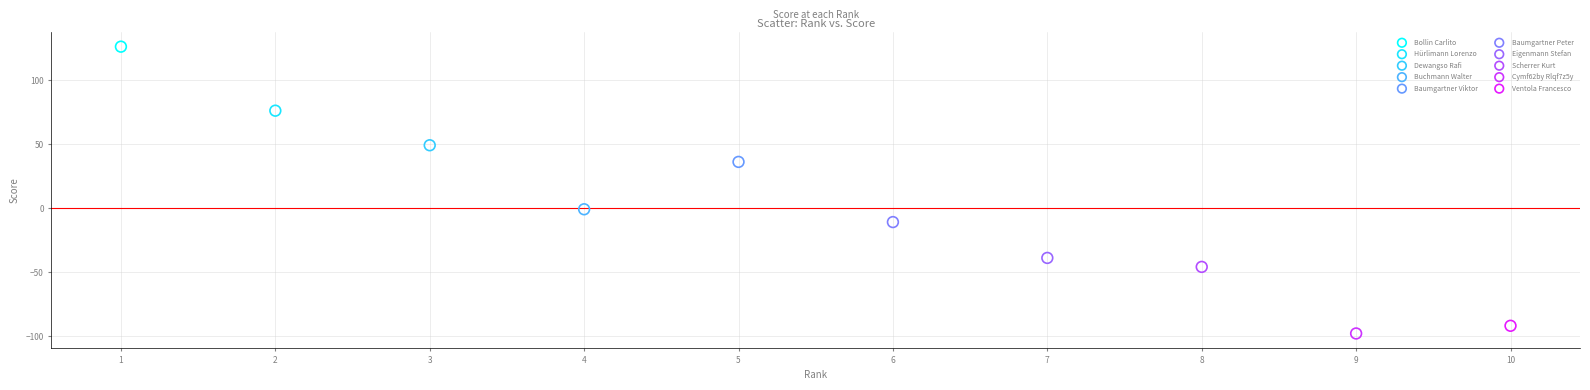

What are all the series names shown in the legend?

Bollin Carlito, Hürlimann Lorenzo, Dewangso Rafi, Buchmann Walter, Baumgartner Viktor, Baumgartner Peter, Eigenmann Stefan, Scherrer Kurt, Cymf62by Rlqf7z5y, Ventola Francesco